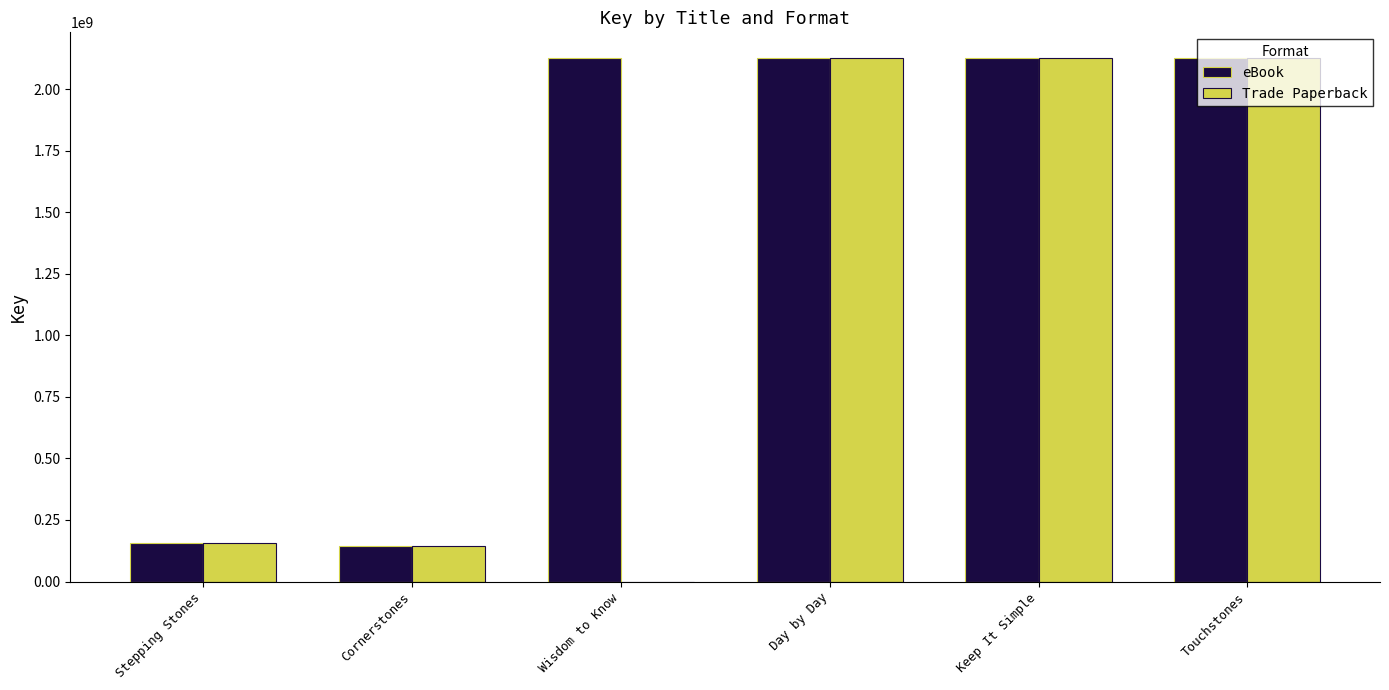

What is the sum of the eBook values at Touchstones and Wisdom to Know?

4249315315